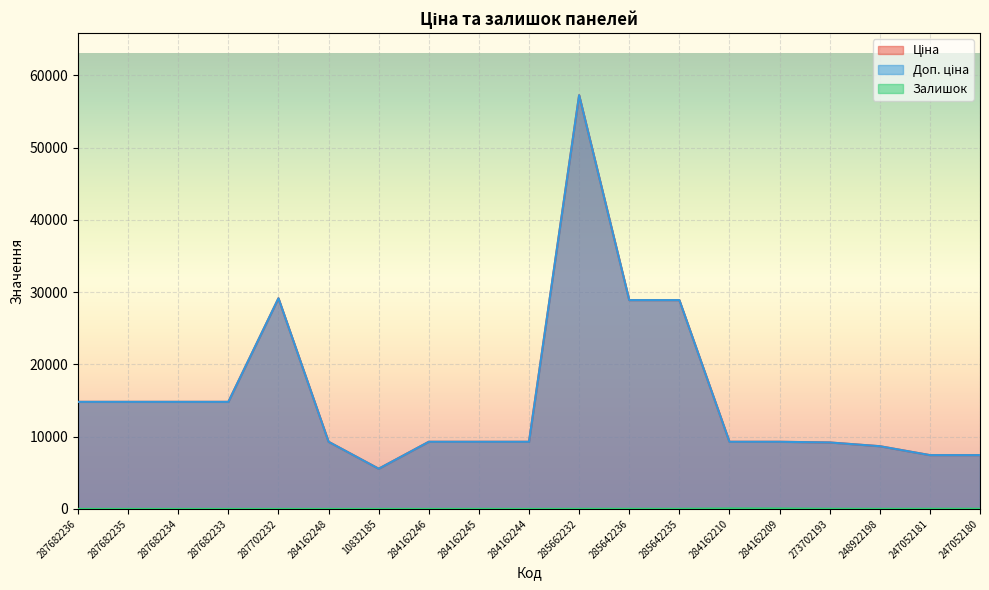

Is it true that Залишок equals 26.9 at 287702232?

False